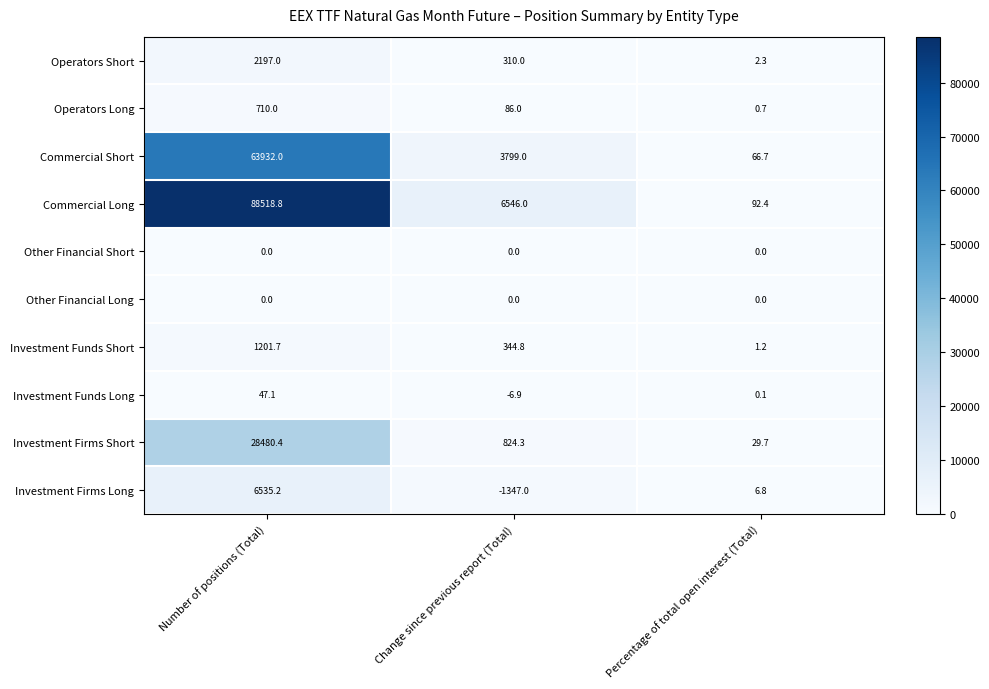

At how many categories does at least one series exceed 66784?

1